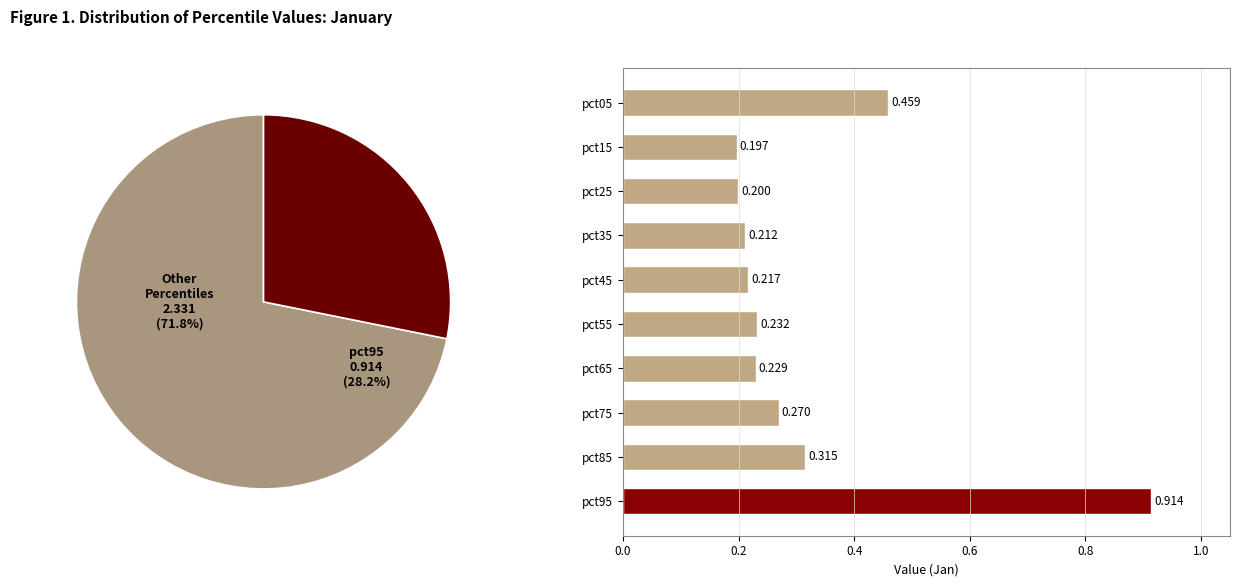

Does pct05 account for over 50% of the chart?

No